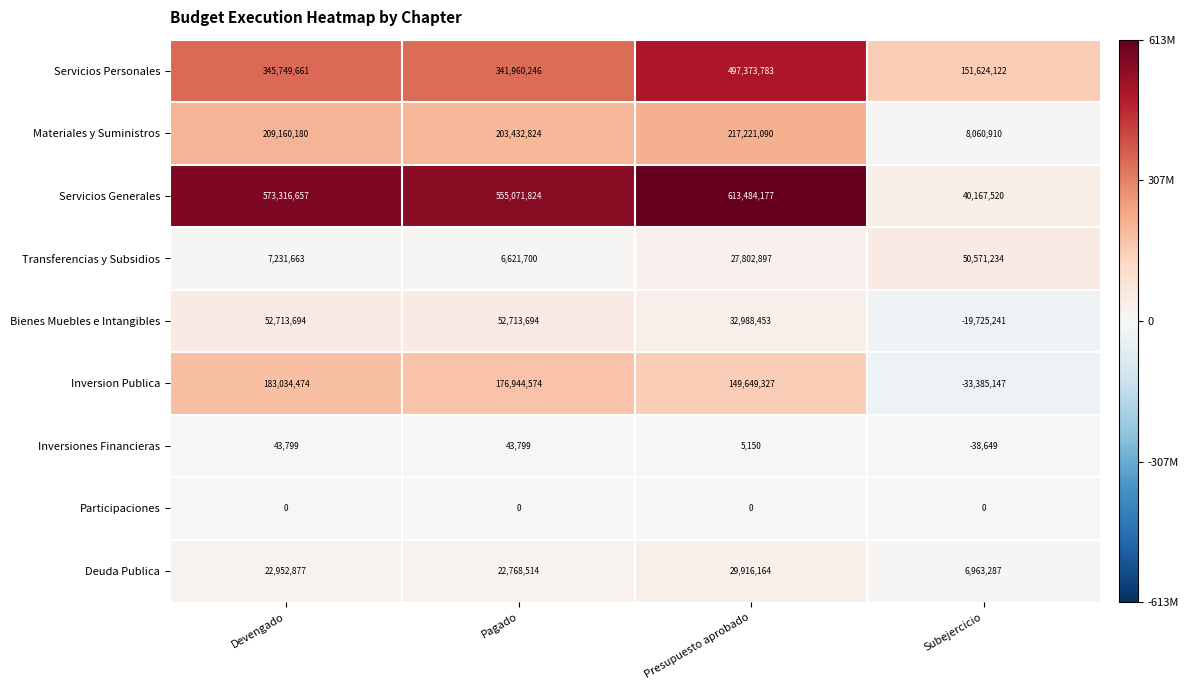

List the series in order of their peak value, highest first.

Servicios Generales, Servicios Personales, Materiales y Suministros, Inversion Publica, Bienes Muebles e Intangibles, Transferencias y Subsidios, Deuda Publica, Inversiones Financieras, Participaciones